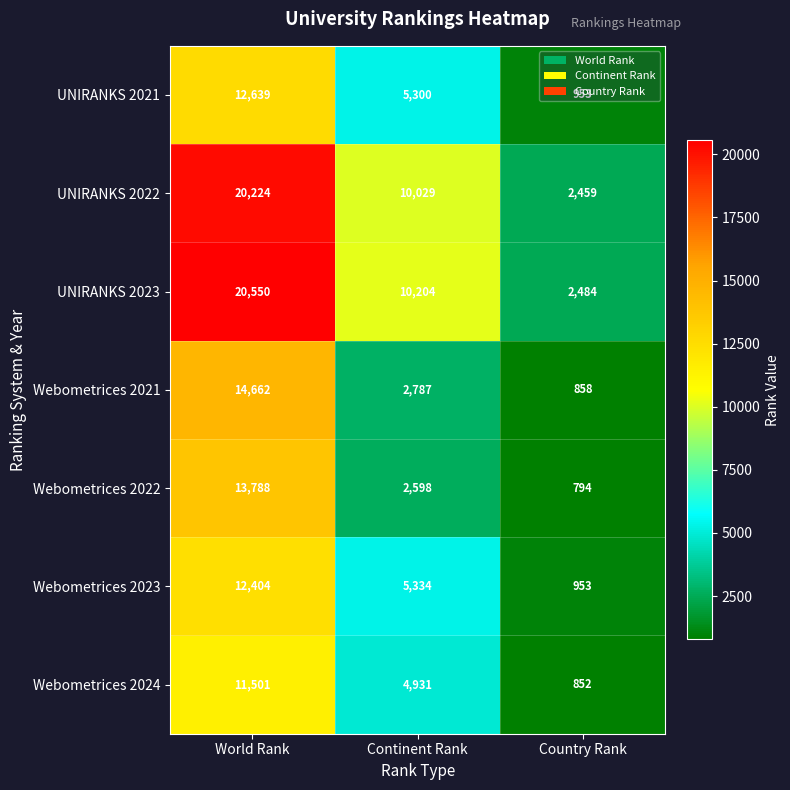

Which series has the largest range (max minus min)?

UNIRANKS 2023